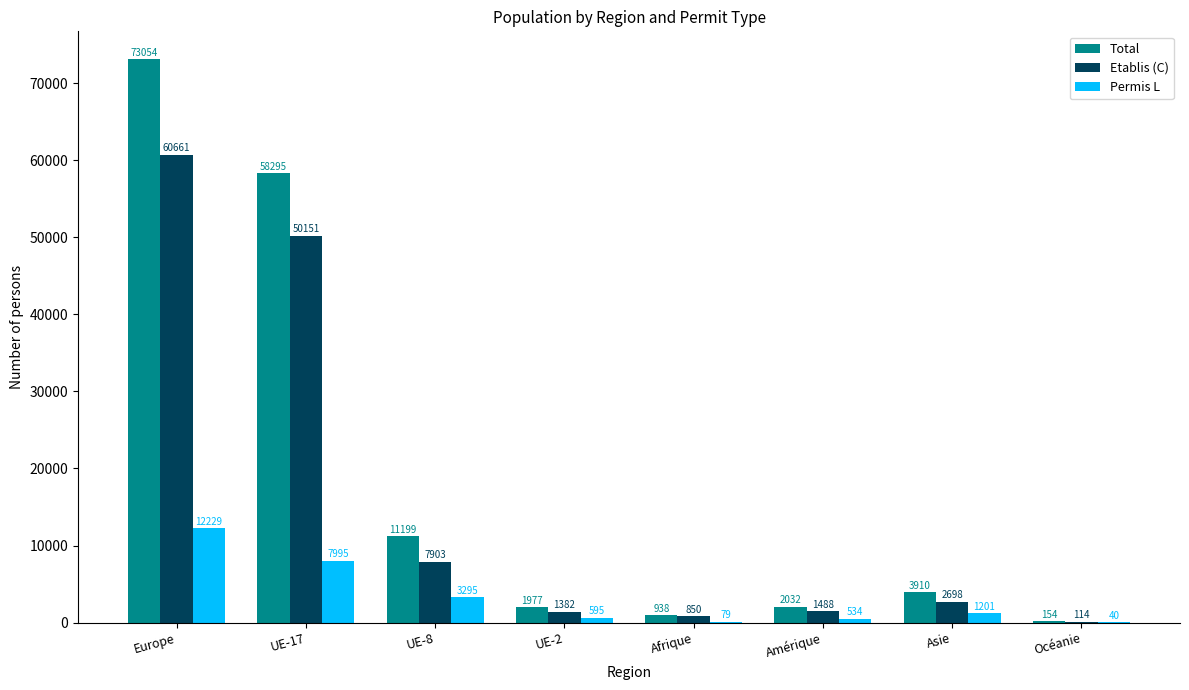

Reading right to left, what are all the values shown in this chart?

Total: Océanie=154	Asie=3910	Amérique=2032	Afrique=938	UE-2=1977	UE-8=11199	UE-17=58295	Europe=73054
Etablis (C): Océanie=114	Asie=2698	Amérique=1488	Afrique=850	UE-2=1382	UE-8=7903	UE-17=50151	Europe=60661
Permis L: Océanie=40	Asie=1201	Amérique=534	Afrique=79	UE-2=595	UE-8=3295	UE-17=7995	Europe=12229